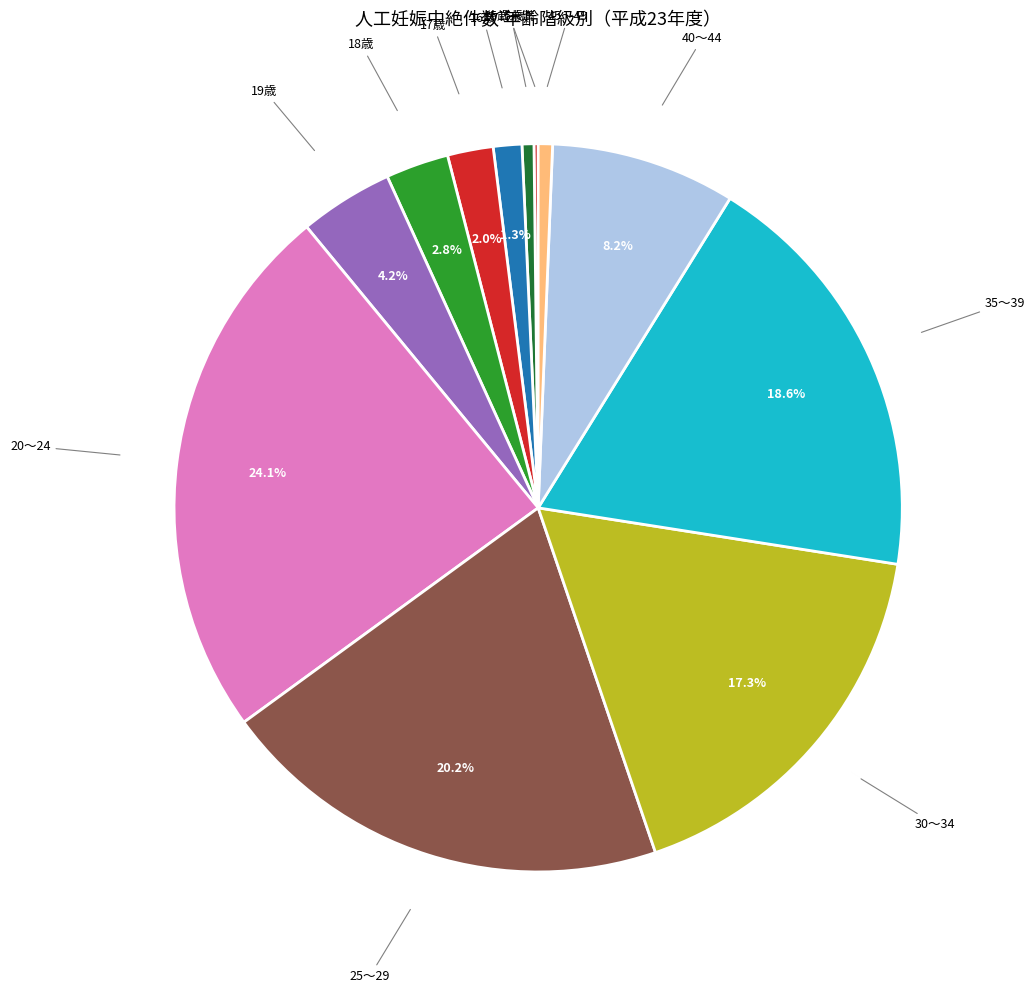

Is there any slice that represents more than half of the pie?

No